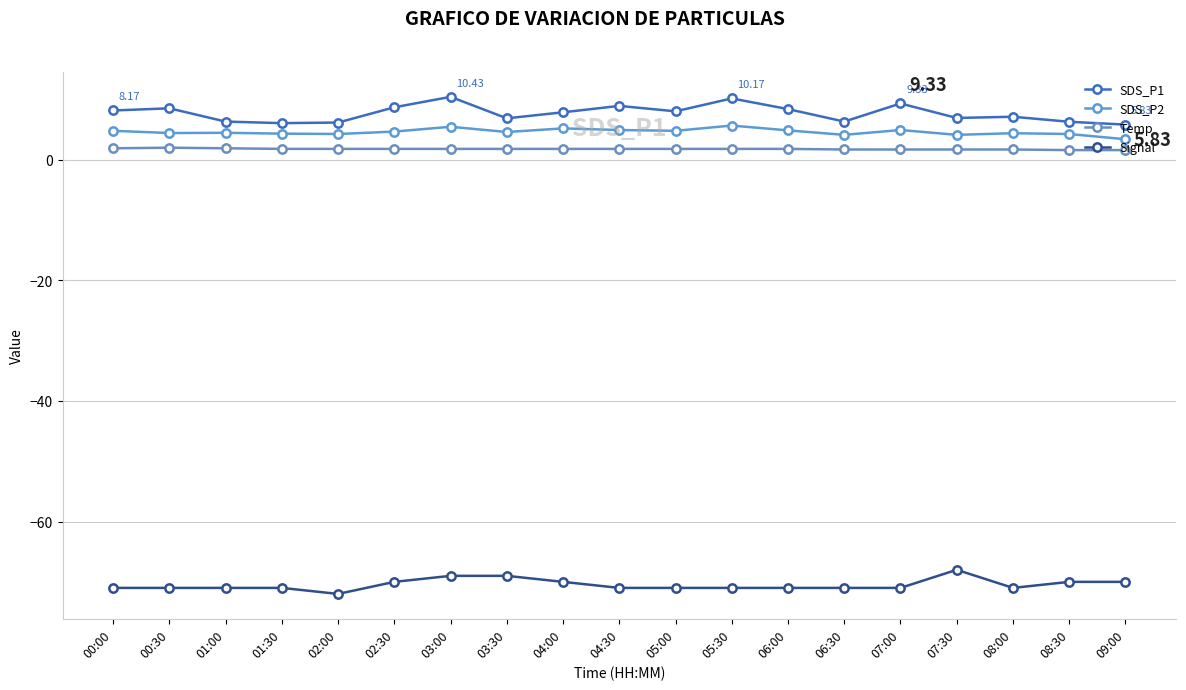

What is the difference between the second highest and minimum values in the Temp series?

0.3